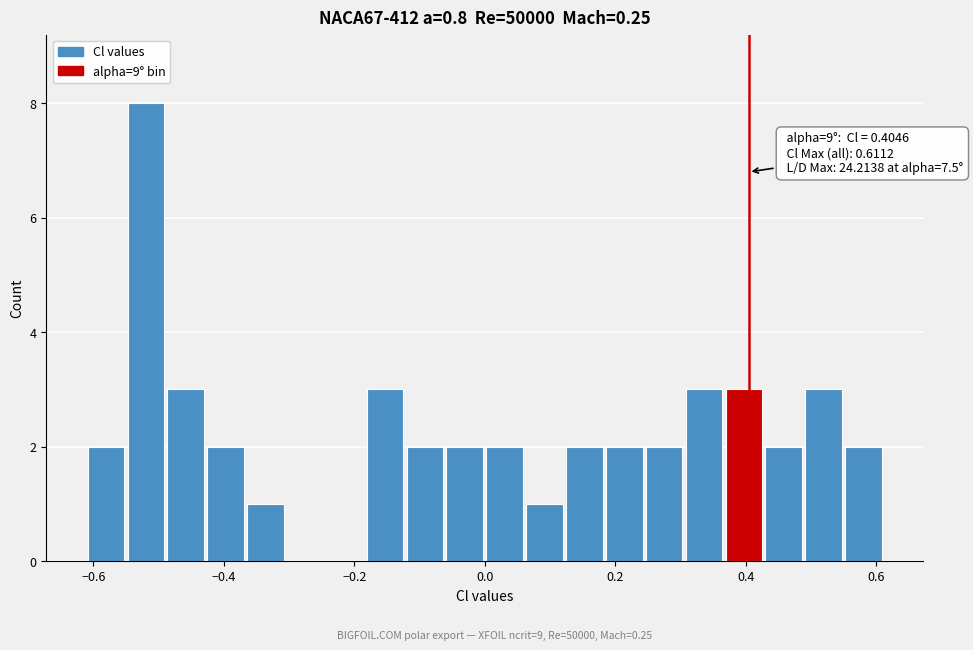

Read against the x-axis, roughly where is the centre of the tallest bar?

-0.52